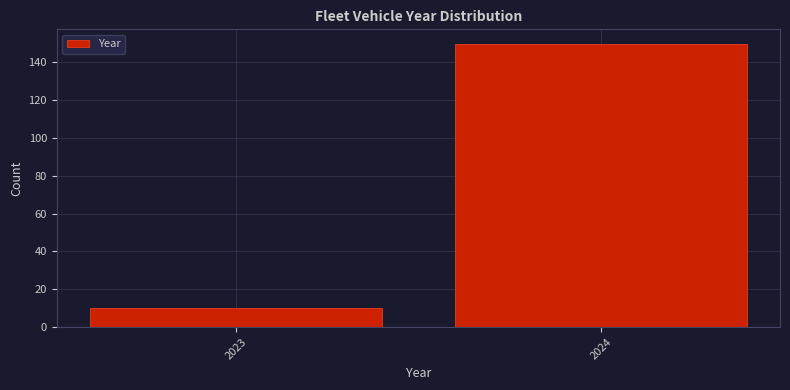

Reading left to right, what are all the values shown in this chart?

10	150